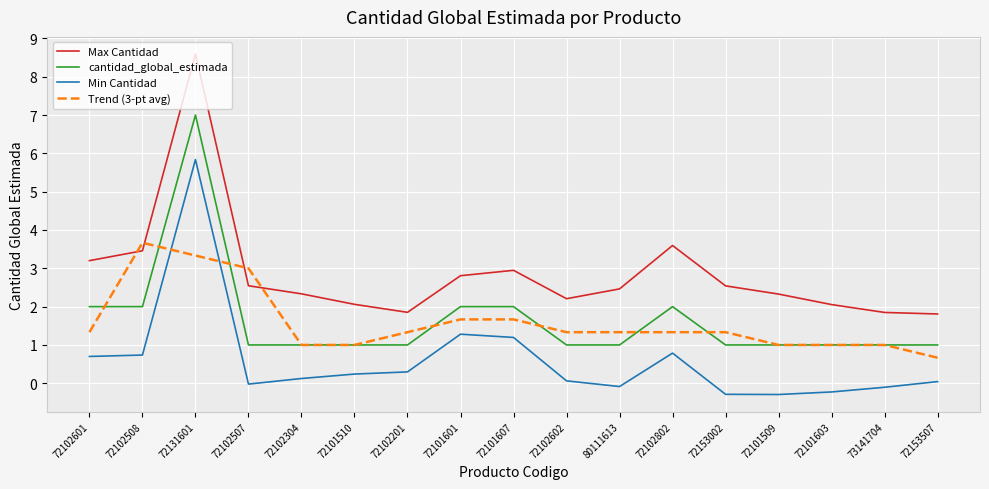

At how many categories does at least one series exceed 2?

14